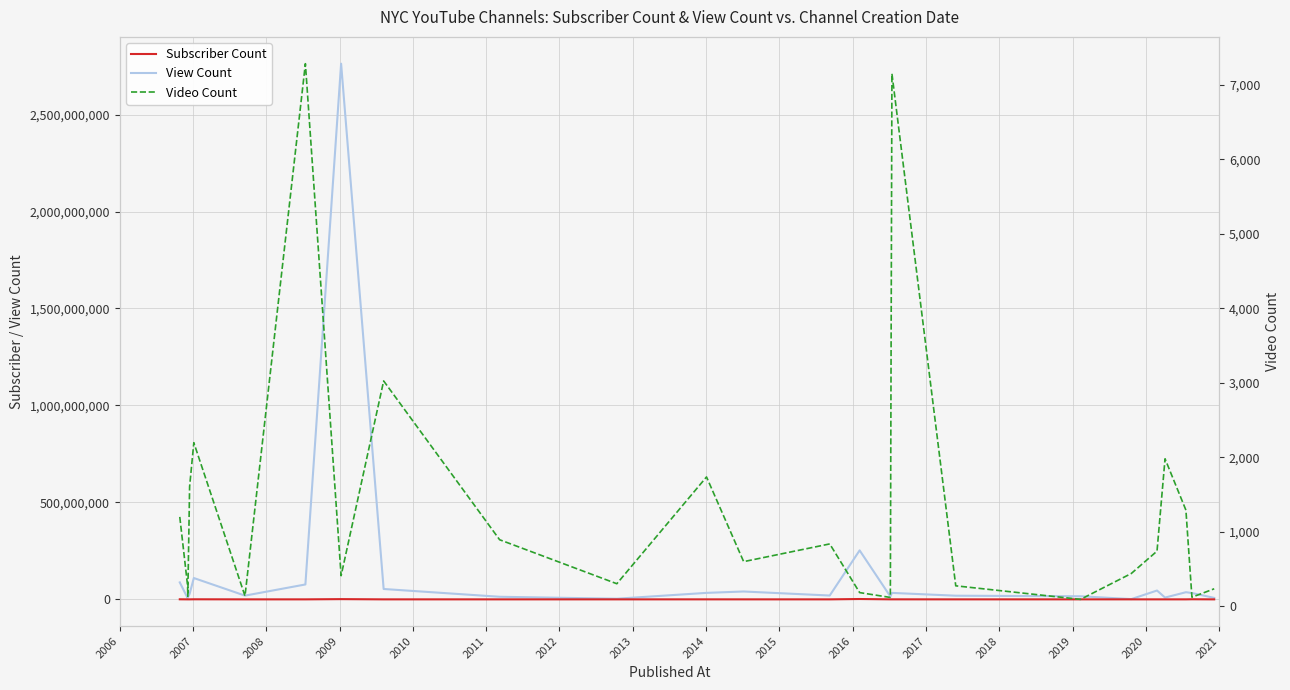

Where is the first local minimum for Subscriber Count?

2008